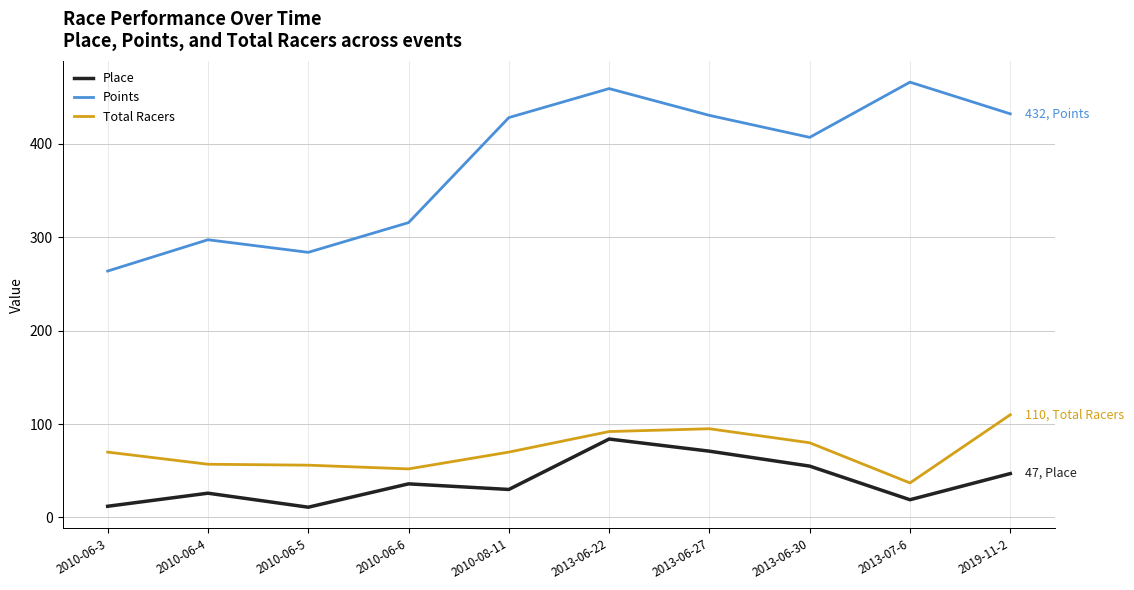

Which series has the widest spread of values?

Points